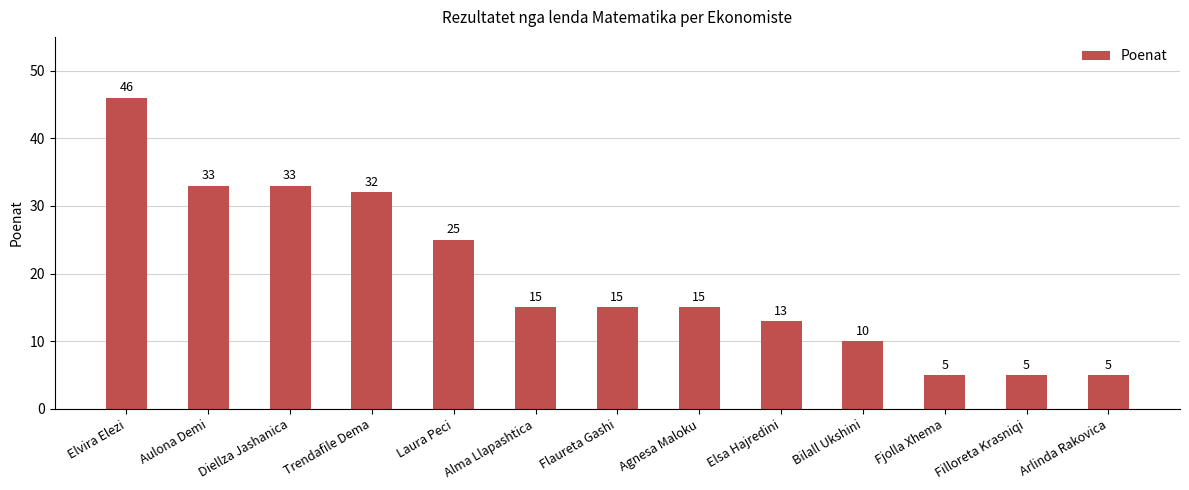

How many bars are there in total?

13